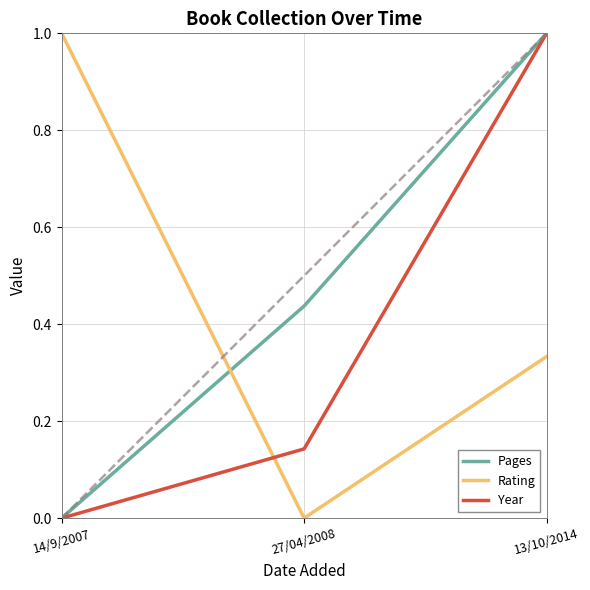

What are all the series names shown in the legend?

Pages, Rating, Year